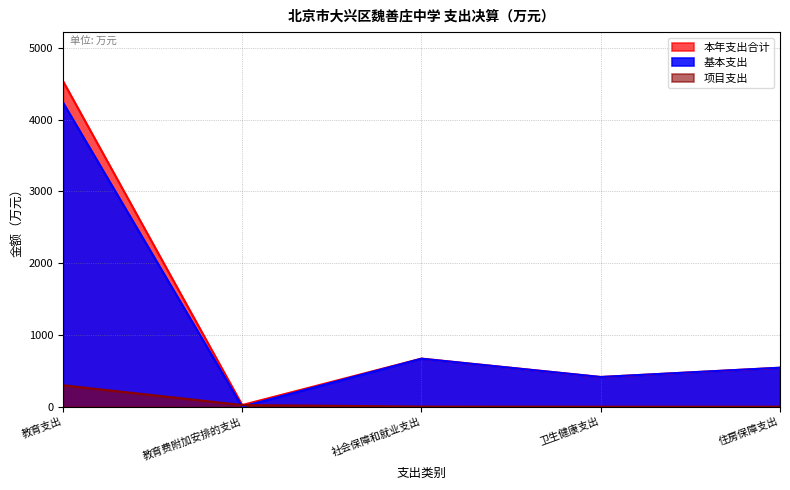

What is the label of the 3rd point from the right?

社会保障和就业支出